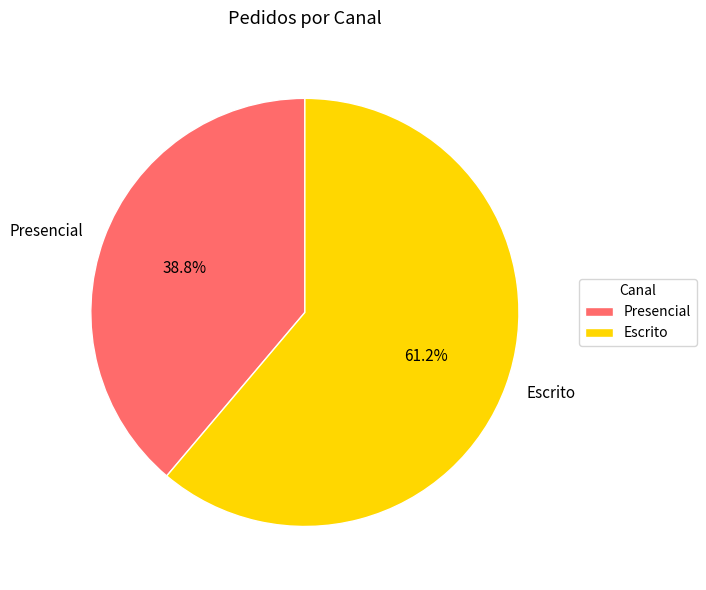

True or false: Escrito accounts for 61% of the total.

True